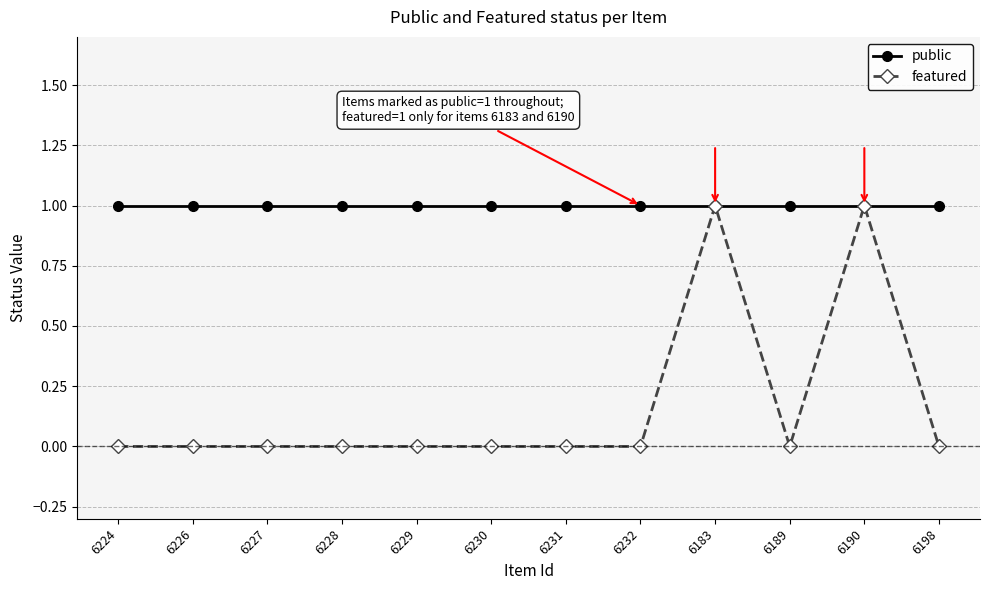

List the series in order of their overall mean, highest first.

public, featured